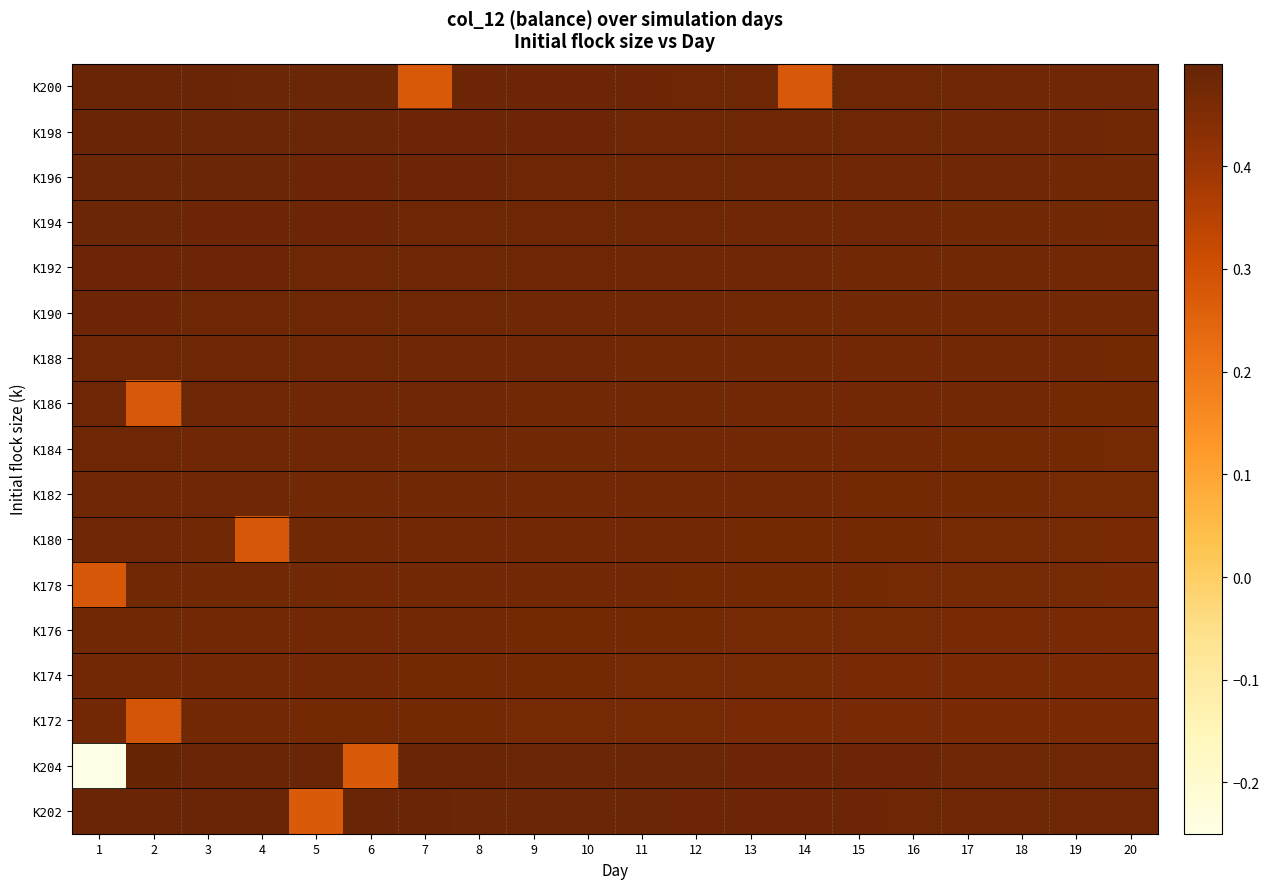

What is the smallest value displayed?

-0.2